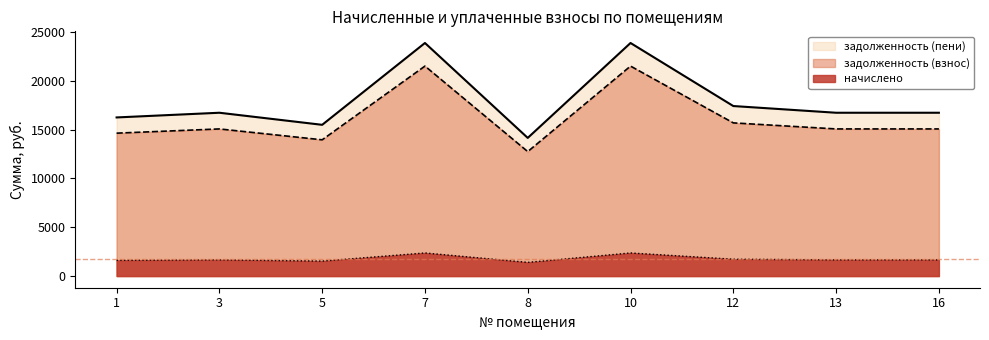

At which label is задолженность (пени) closest to 18999?

12